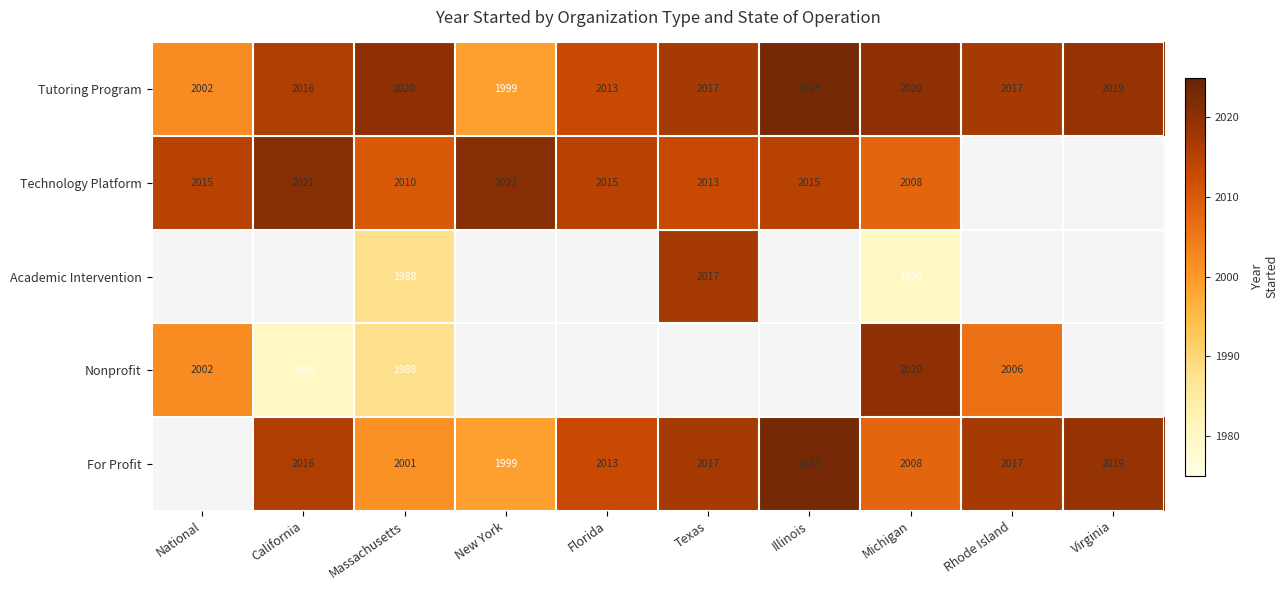

What is the maximum value for Tutoring Program?

2023